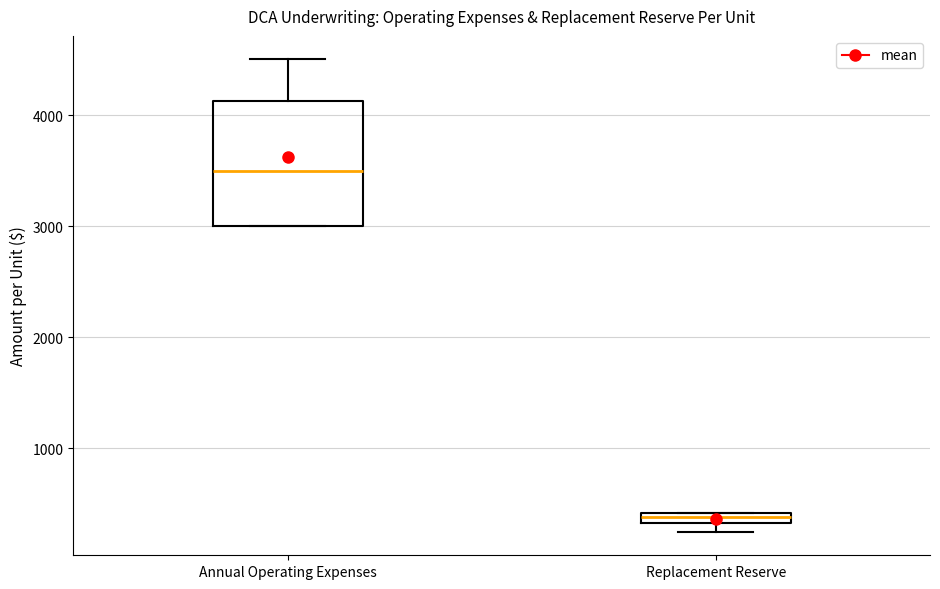

Comparing the boxes themselves (not the whiskers), which one is the tallest?

Annual Operating Expenses